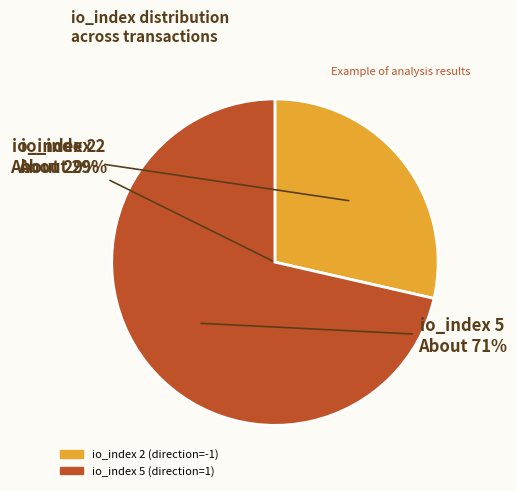

How many slices are in this pie chart?

2